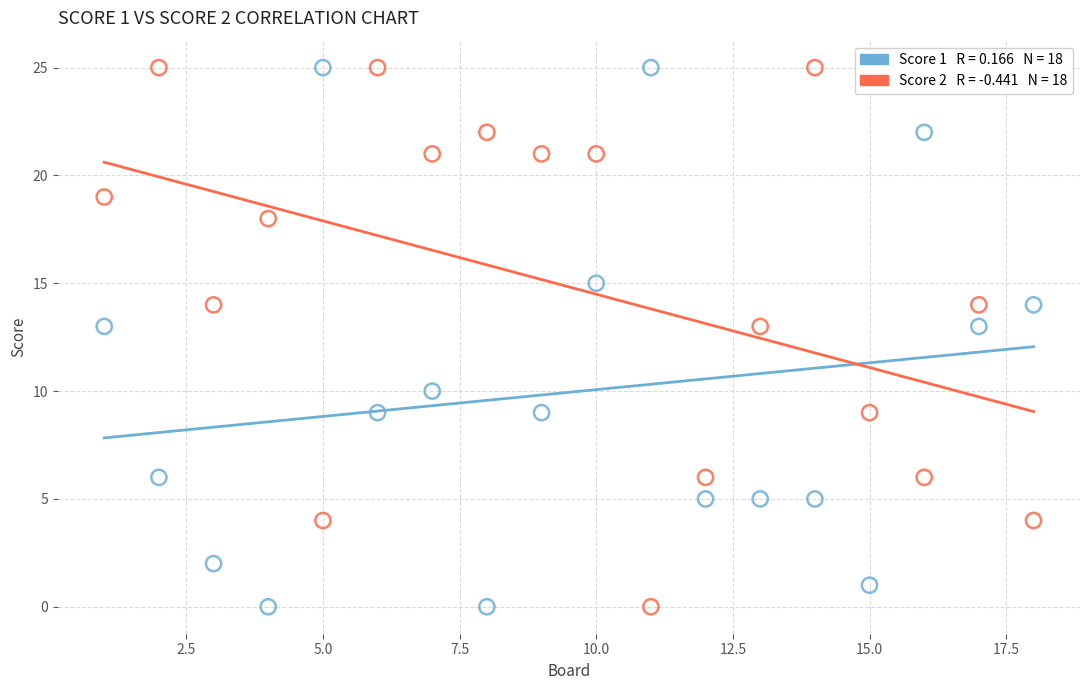

Across all data points, what is the range of Y values (max minus min)?

25